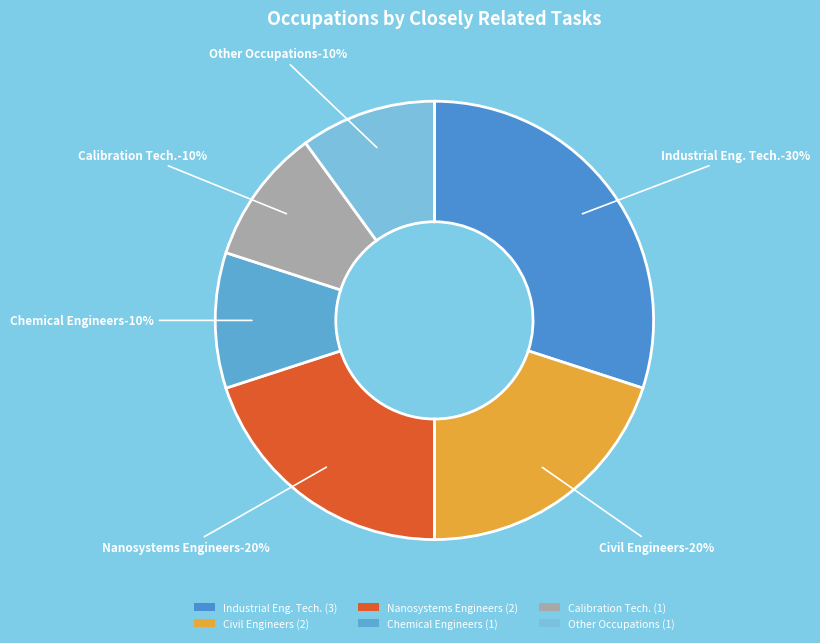

To the nearest percent, what percentage of the pie is Civil Engineers?

20%